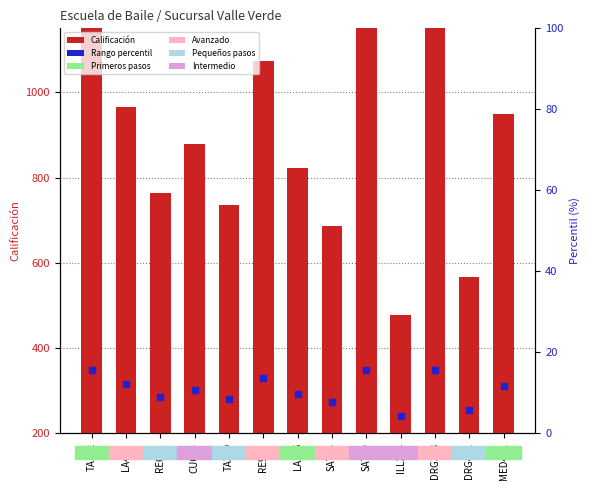

Is the value of Calificación at DRG421 greater than the value of Rango percentil en la muestra at SA739?

Yes